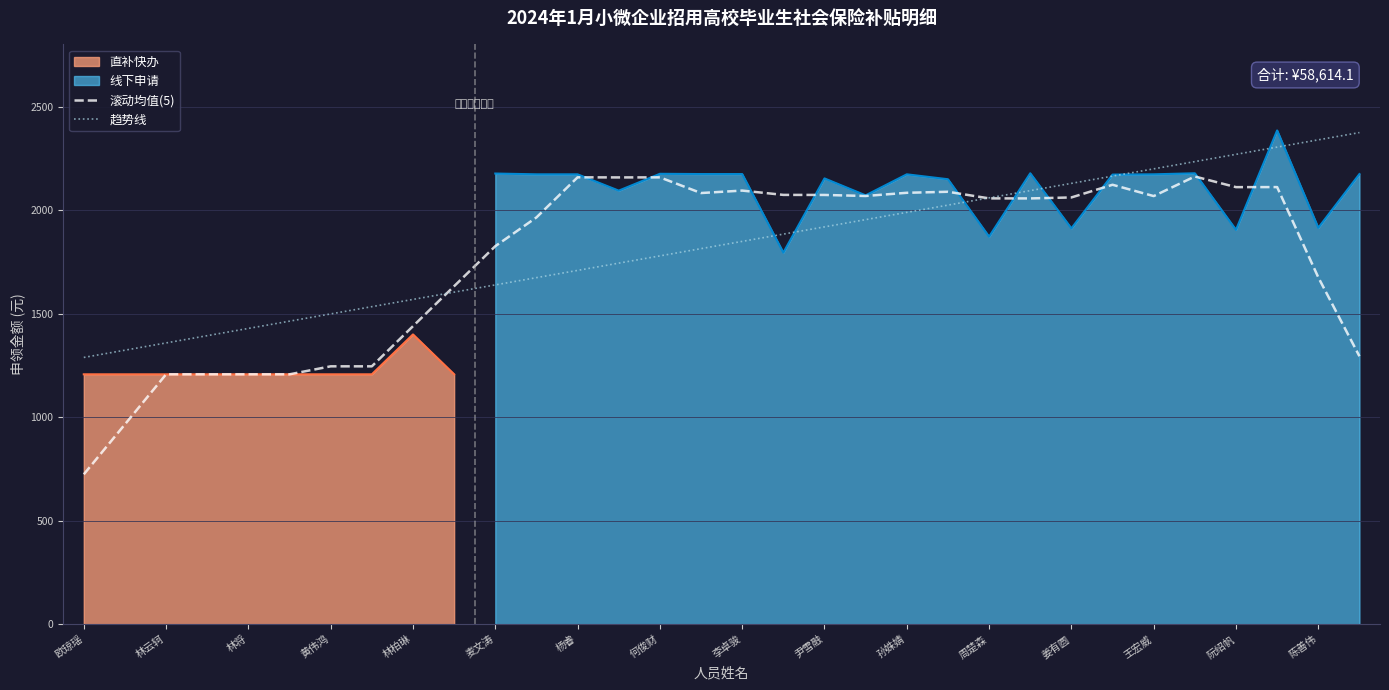

Is it true that 滚动均值(5) equals 2158.3 at 何俊财?

True